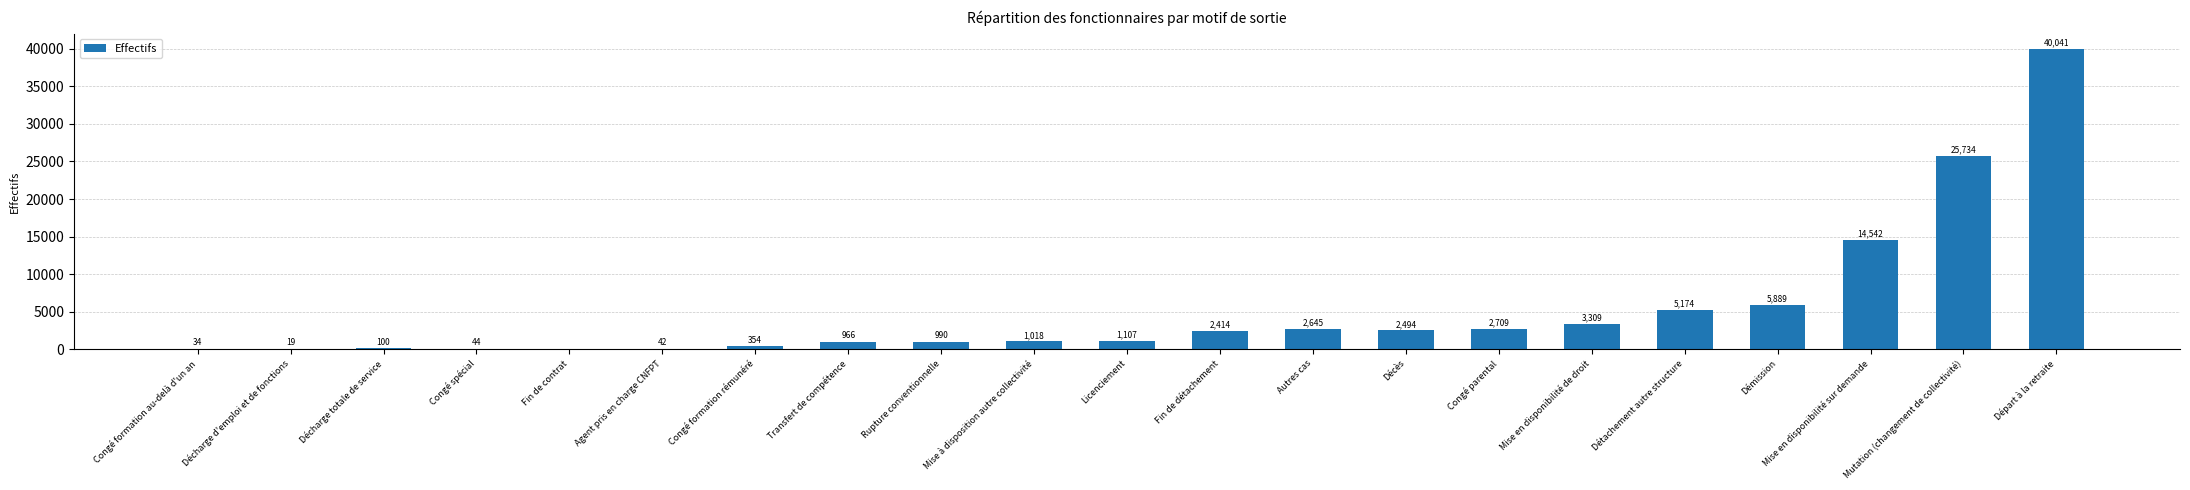

Where does the data first go above 1106?

Licenciement